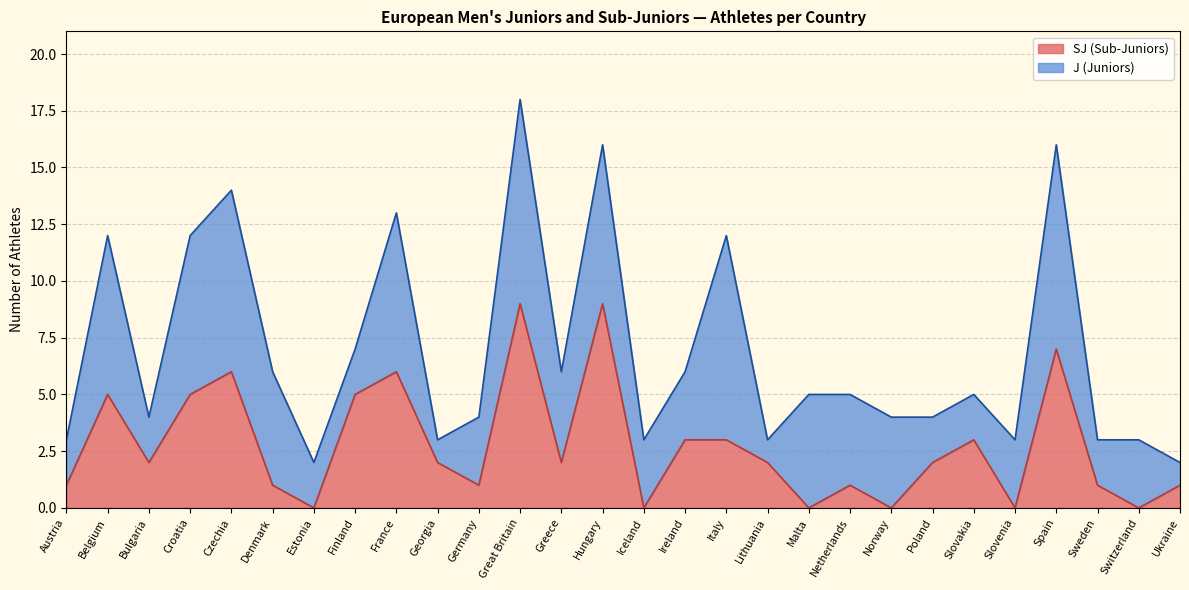

What is the label of the 7th point from the left?

Estonia